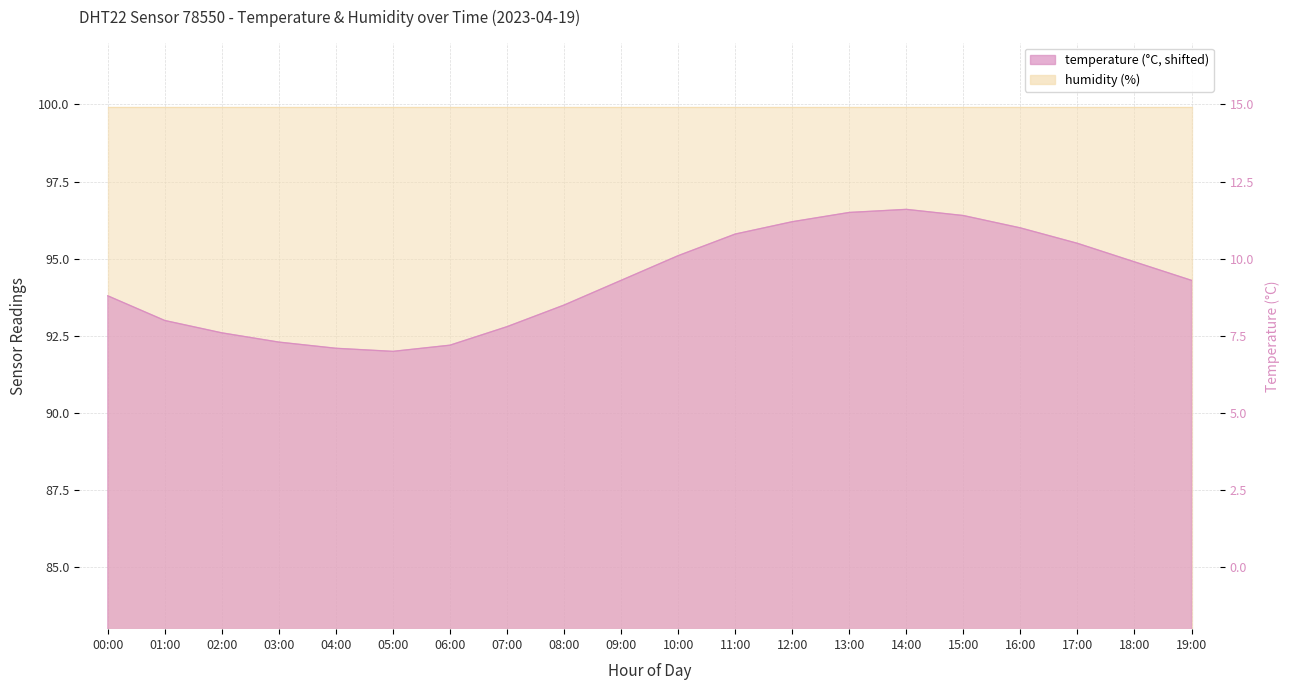

Which category has the lowest value across all series?

05:00